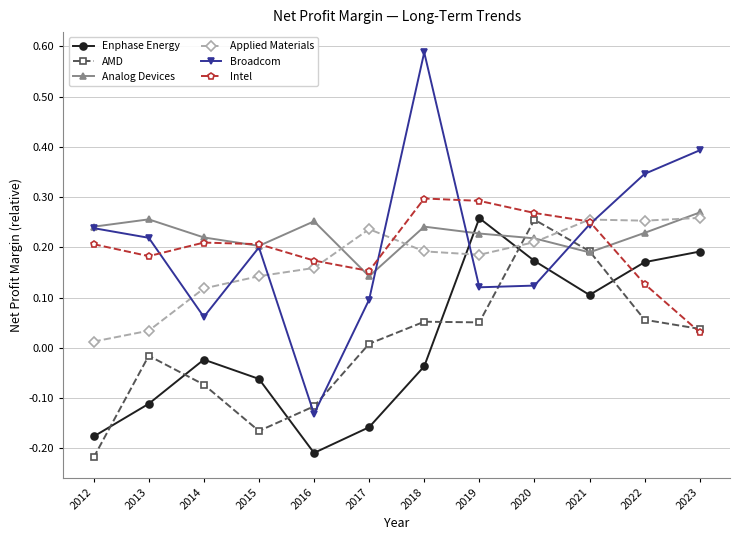

What is the total value across all series at 2019?

1.1